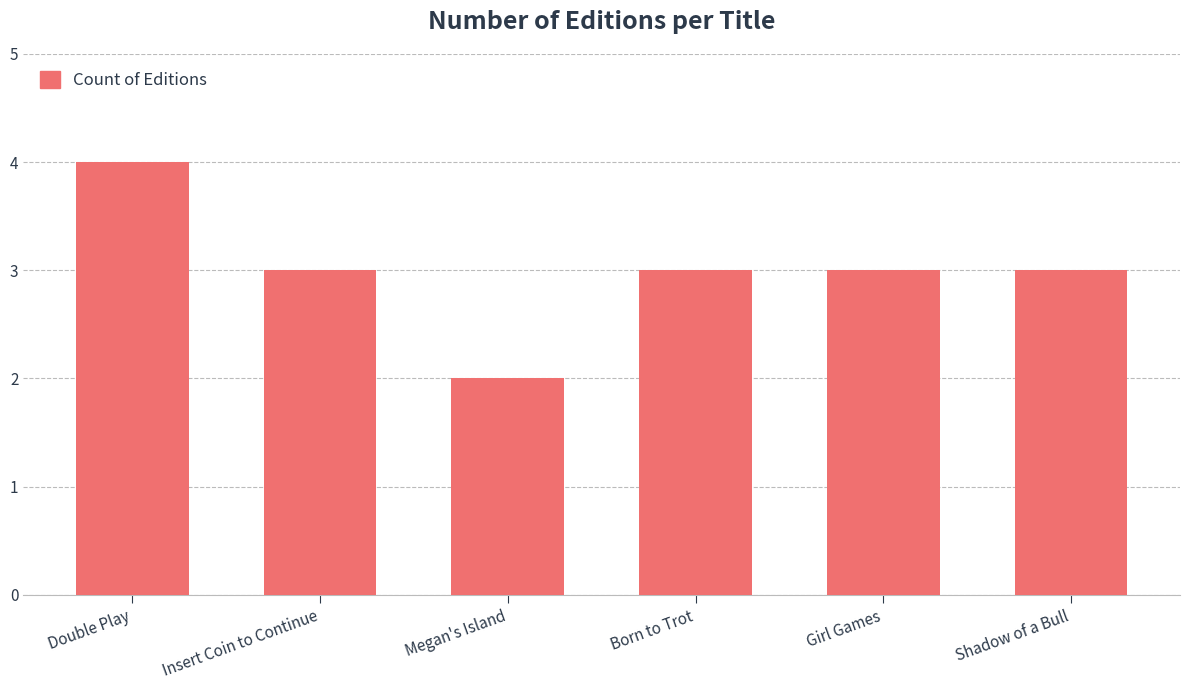

Reading left to right, list all the values displayed in this chart.

4	3	2	3	3	3